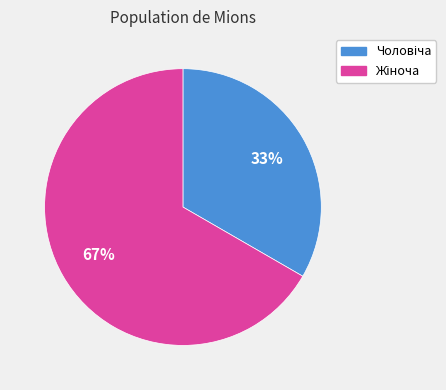

Does any single category account for the majority?

Yes